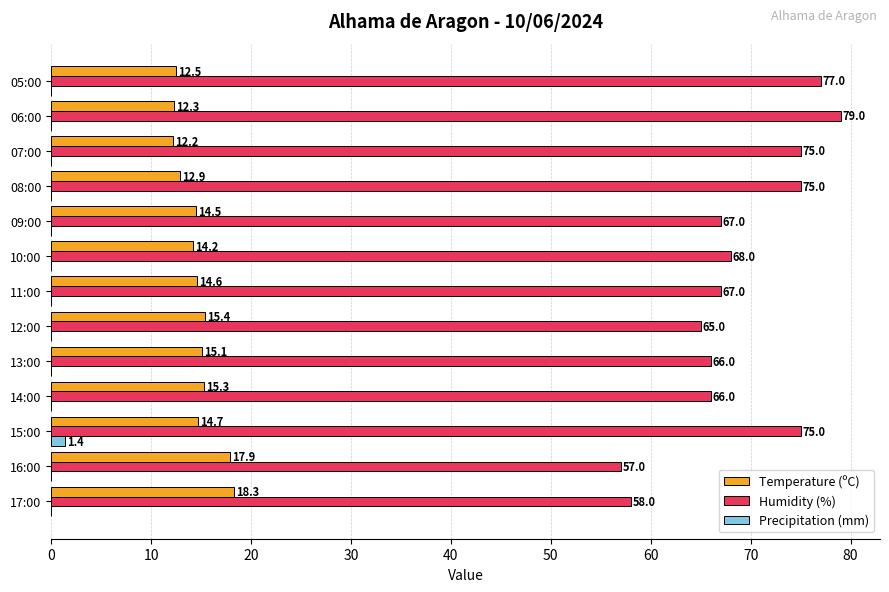

Which category has the highest value in the Temperature (ºC) series?

17:00